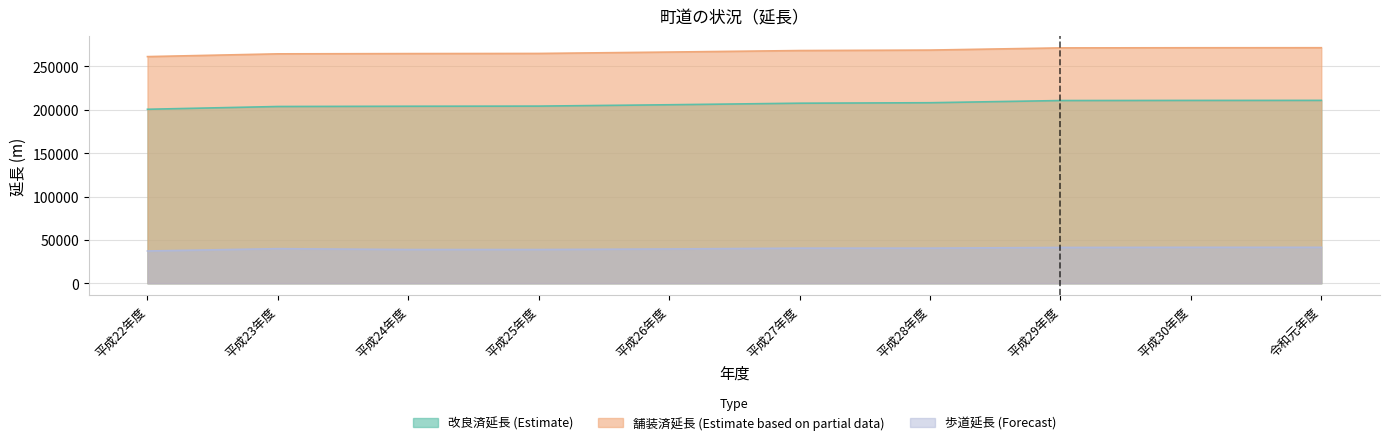

What position from the left is 平成30年度?

9